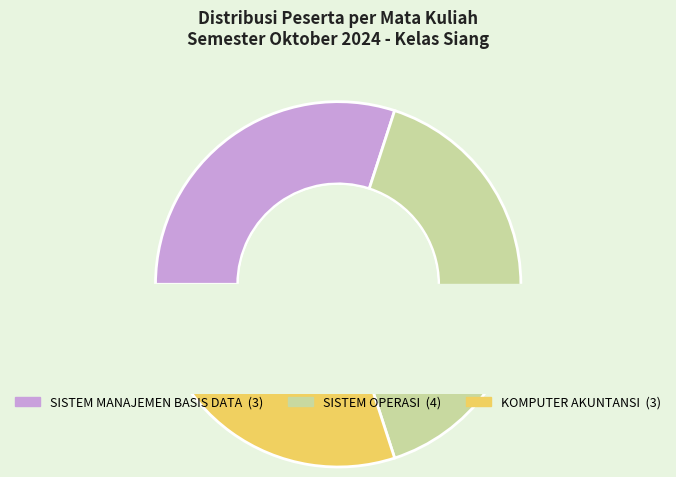

What is the ratio of the value at SISTEM MANAJEMEN BASIS DATA to the value at SISTEM OPERASI?

0.8